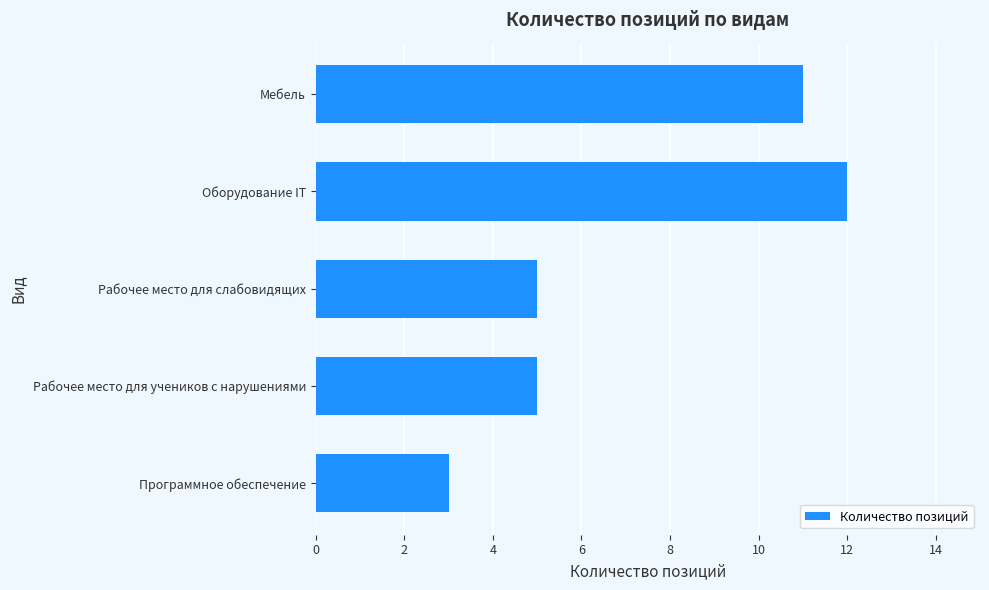

What is the approximate value at Программное обеспечение?

3